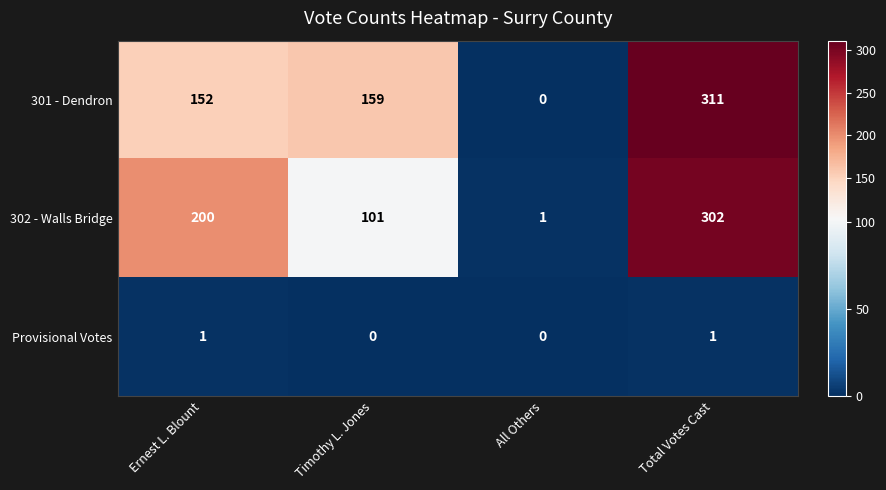

What is the difference between the 301 - Dendron values at All Others and Total Votes Cast?

311